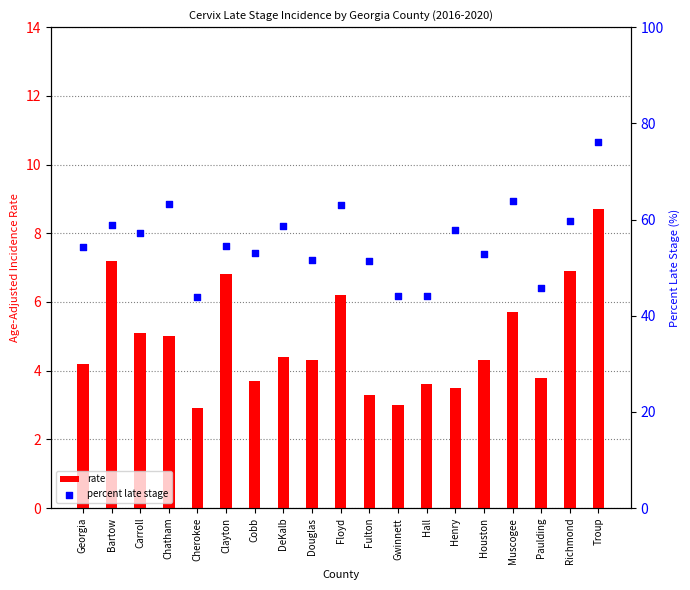

Which series has the largest total across all categories?

Percent Late Stage